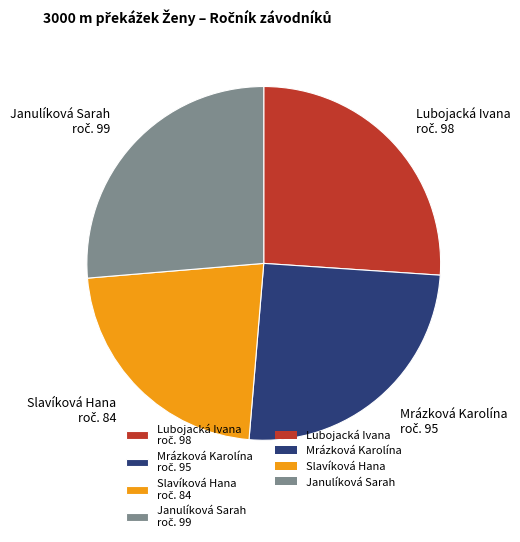

Is there a majority slice in this chart?

No